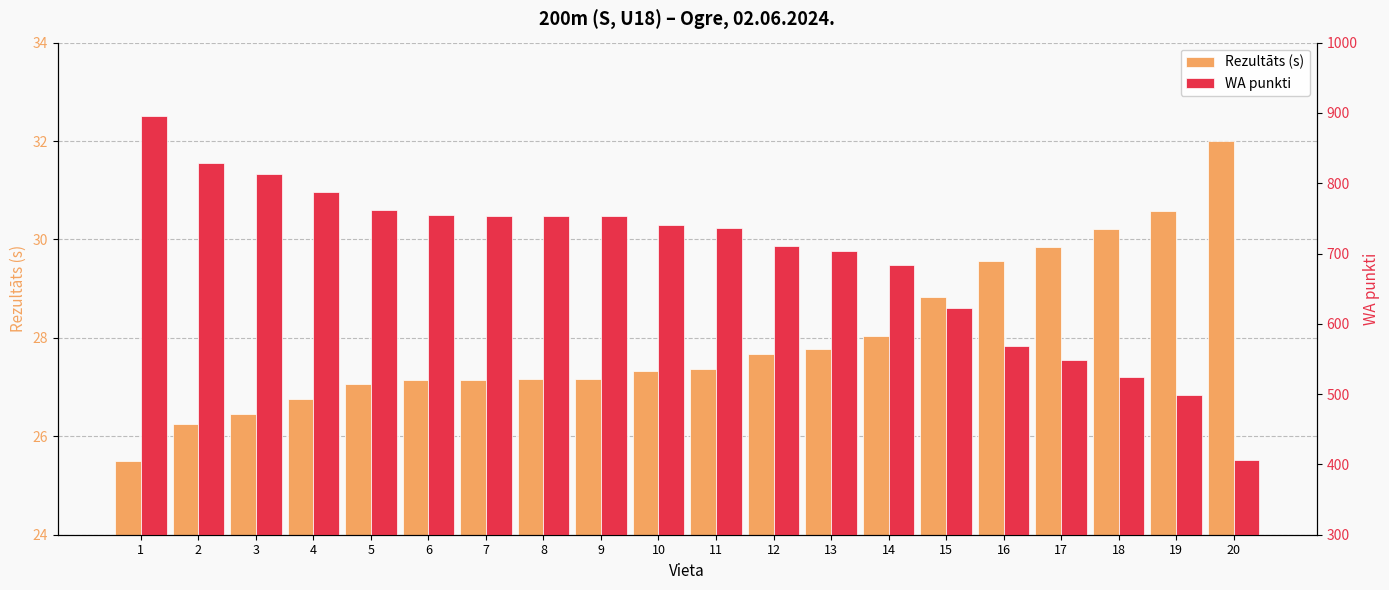

Where is WA punkti nearest to the value 651?

15